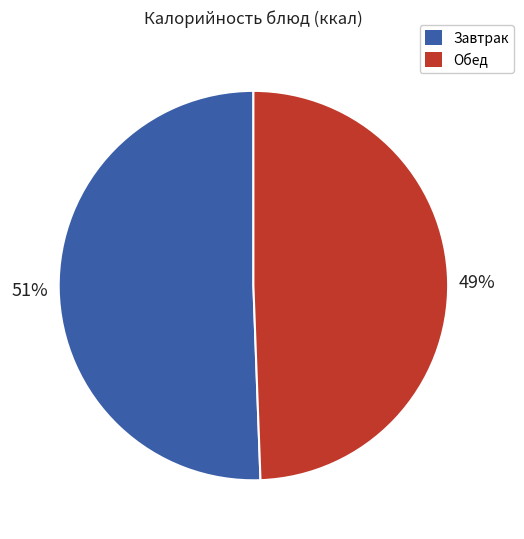

To the nearest percent, what is the average slice percentage?

50%